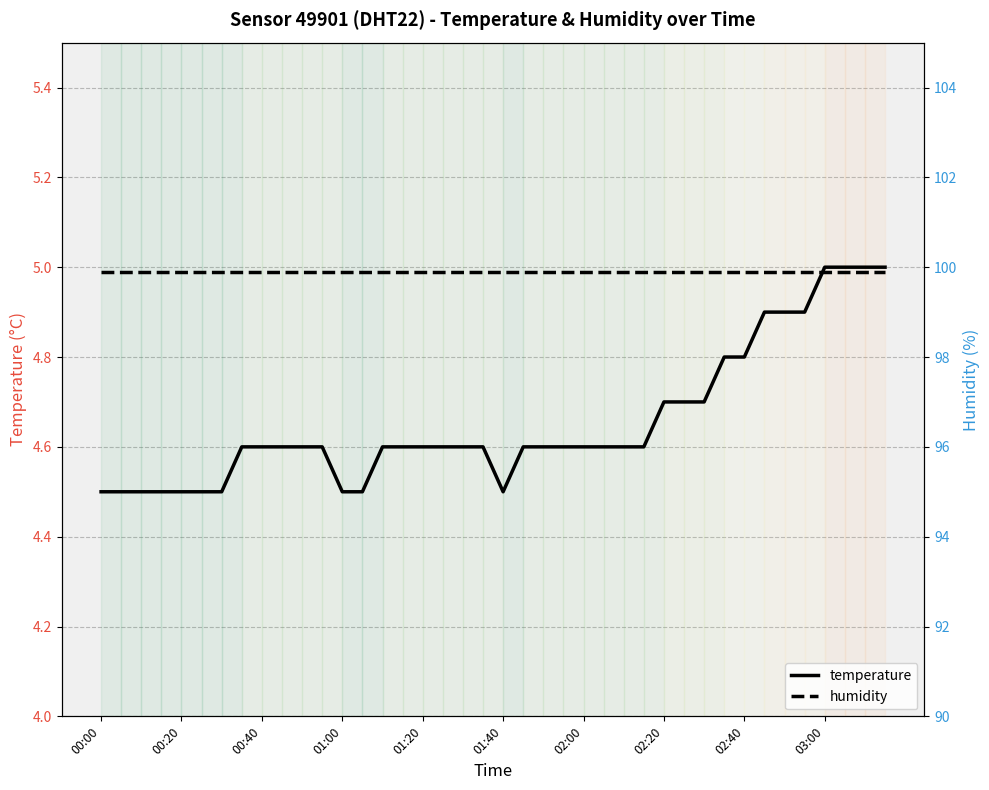

At how many categories does at least one series exceed 75?

40